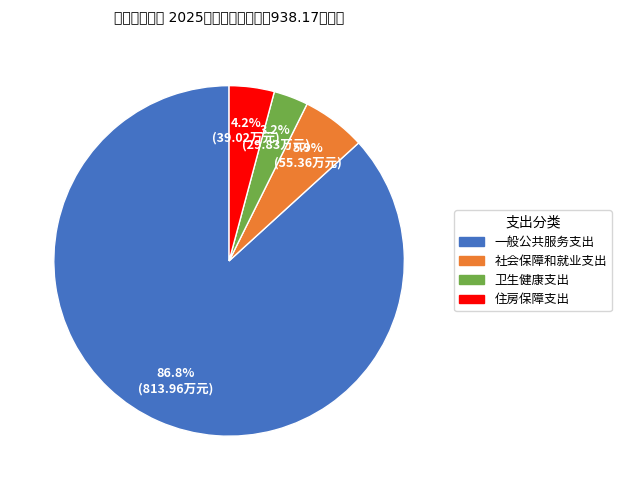

Rank the categories by value from highest to lowest.

一般公共服务支出, 社会保障和就业支出, 住房保障支出, 卫生健康支出